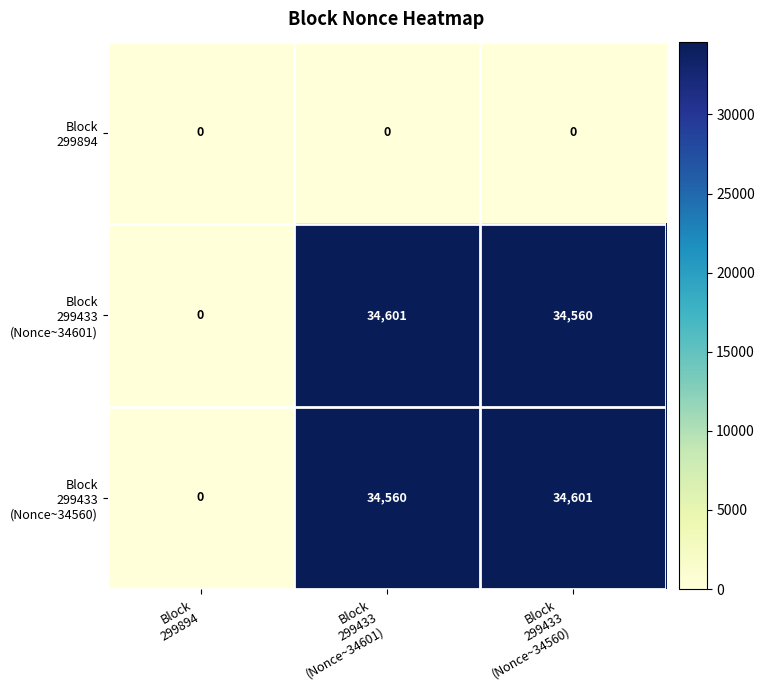

What is the maximum value shown in the chart?

34601